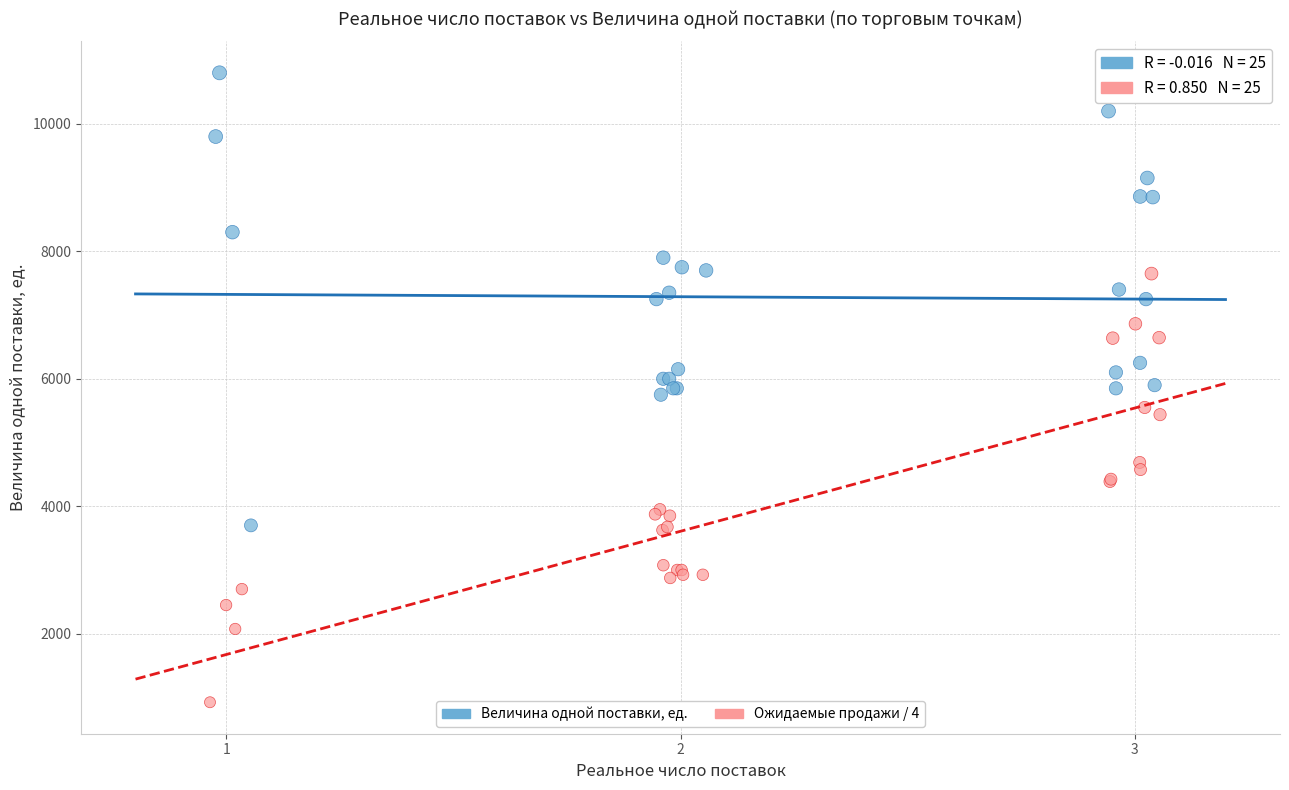

What are all the series names shown in the legend?

Величина одной поставки, ед., Ожидаемые продажи / 4